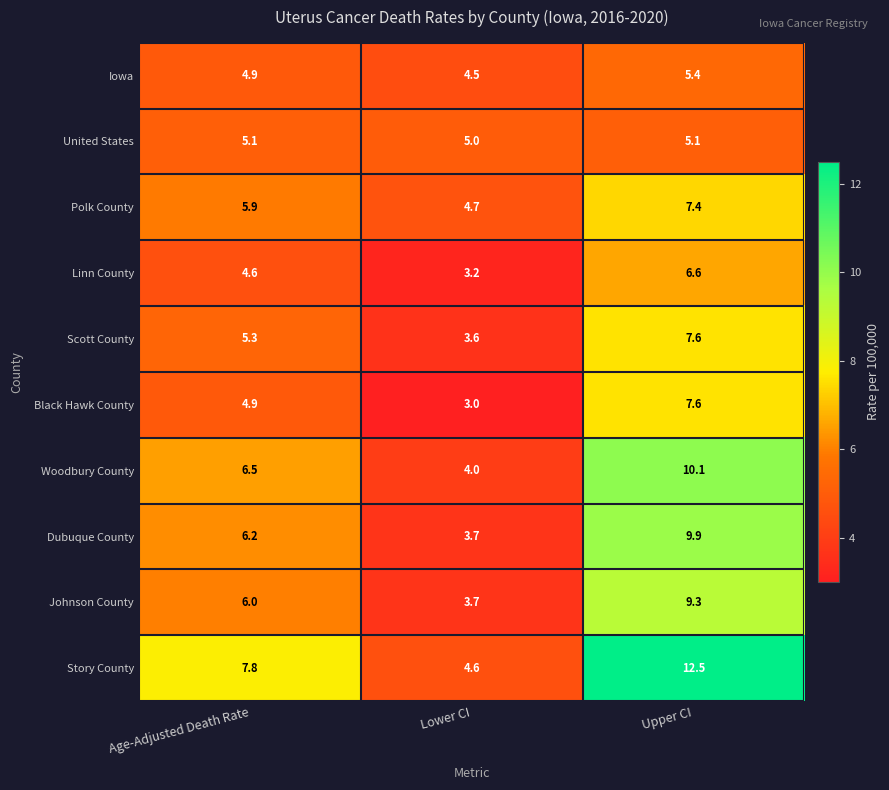

Which series has the largest total across all categories?

Story County